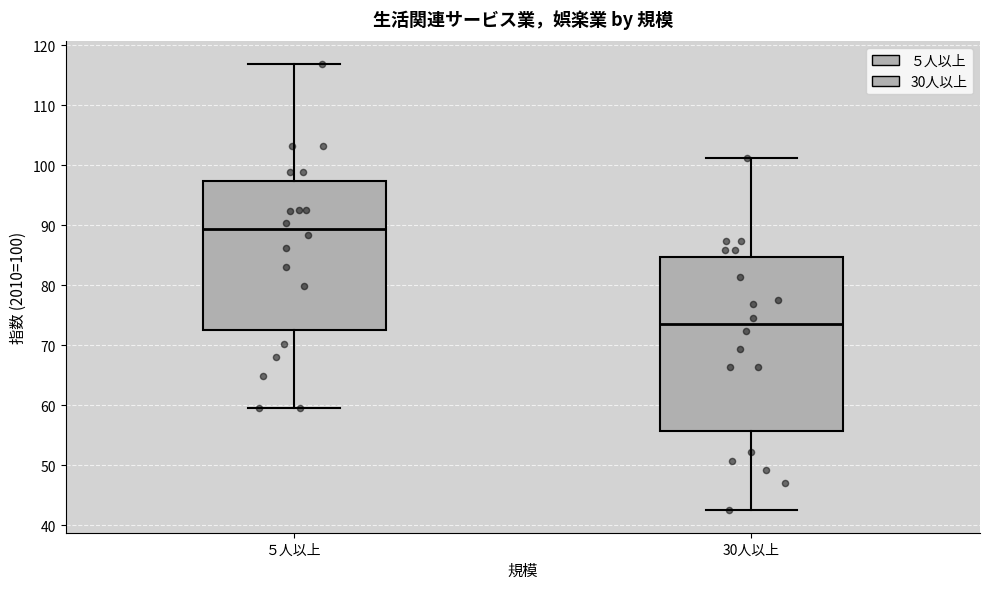

Reading left to right, read every box against the y-axis: the position of its median line, the range the box covers, and the ends of its whiskers. The values are not printed on the chart, so give them approximately, as read against the axis.

５人以上: median 89, box 73 to 97, whiskers 60 to 117
30人以上: median 74, box 56 to 85, whiskers 43 to 101